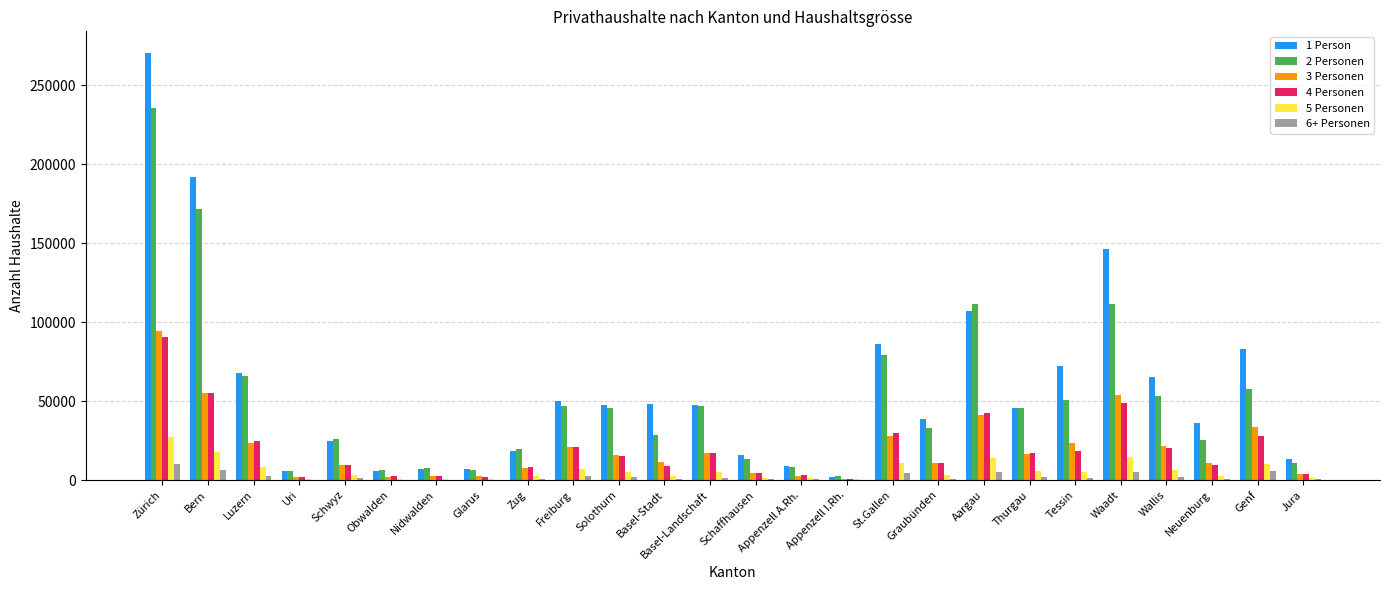

Does the chart contain stacked bars?

No